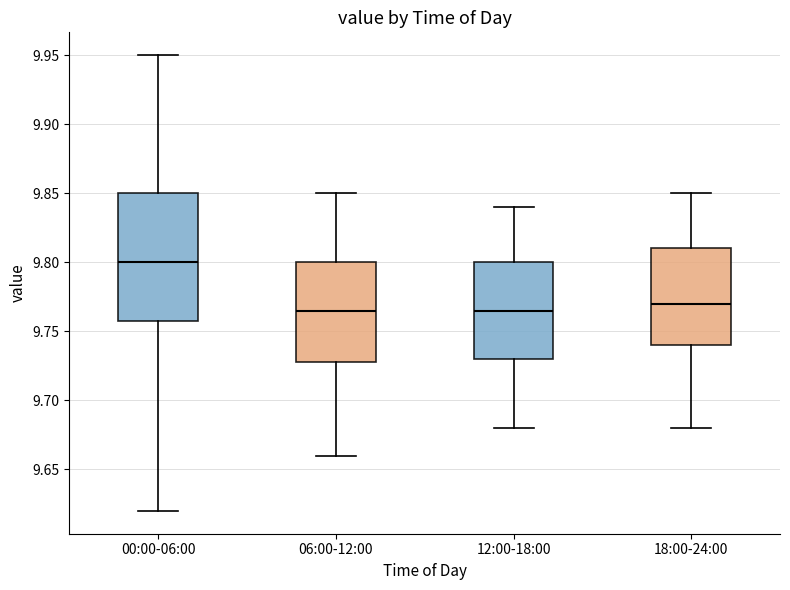

Where is the lower edge of the box for 00:00-06:00 on the y-axis? The values are not printed on the chart, so give them approximately, as read against the axis.

9.760